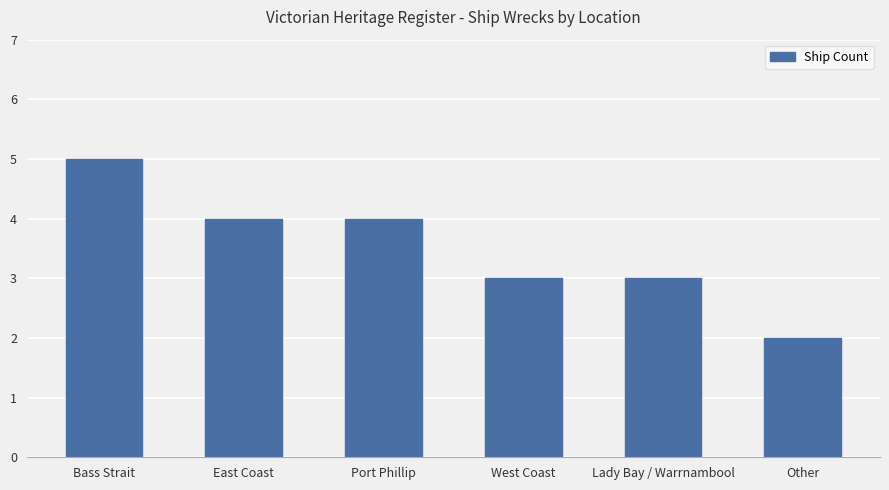

The value at Lady Bay / Warrnambool is 3. True or false?

True